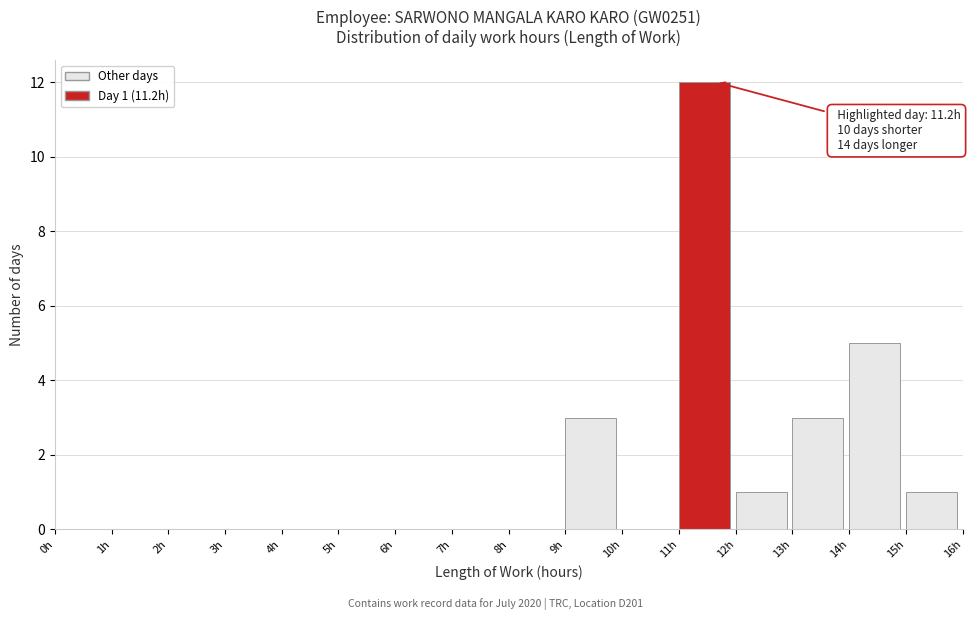

Which range on the x-axis has the tallest bar?

11 to 12